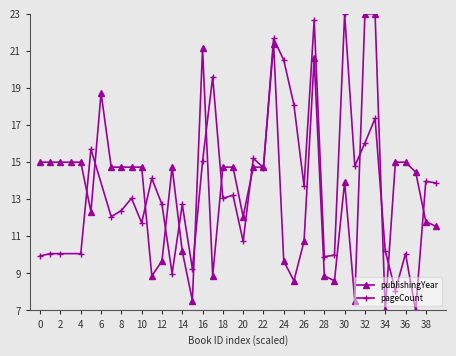

The chart shows a value of 3.5 at 2438. True or false?

False